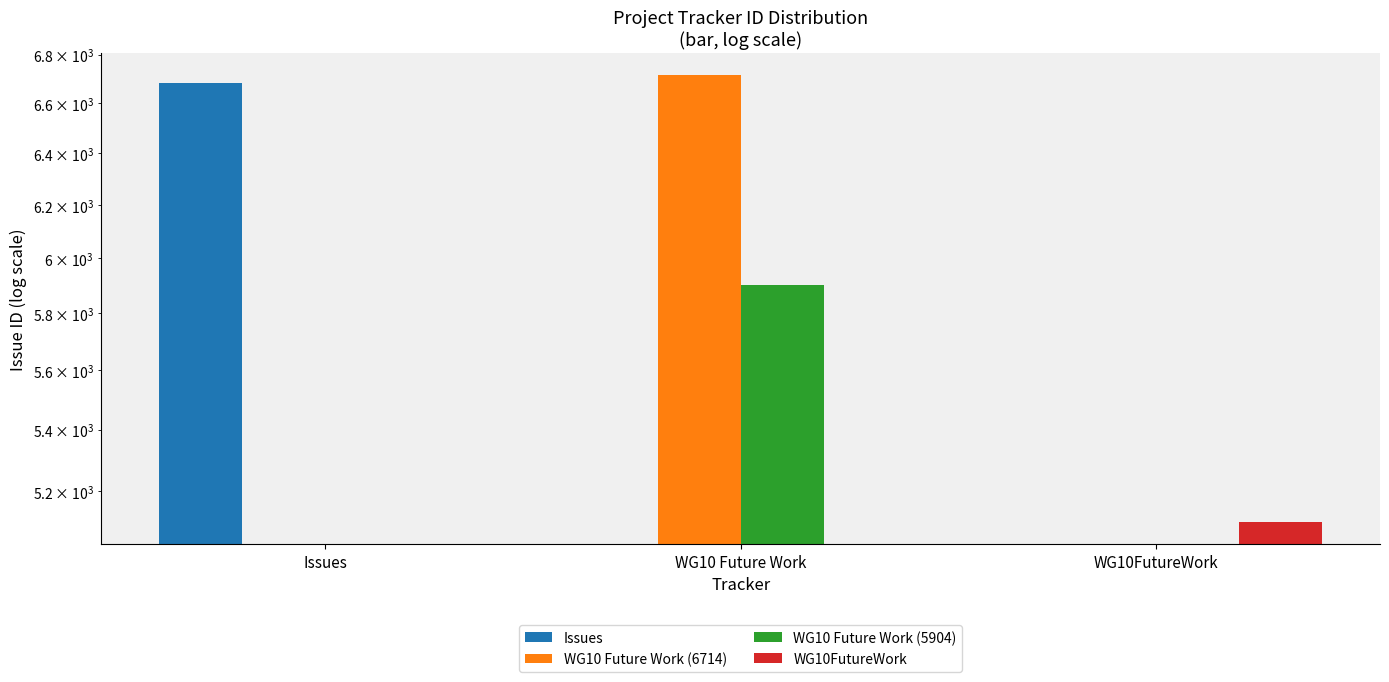

Reading left to right, extract all data points from this chart.

Issues: Issues=6685	WG10 Future Work=0	WG10FutureWork=0
WG10 Future Work (6714): Issues=0	WG10 Future Work=6714	WG10FutureWork=0
WG10 Future Work (5904): Issues=0	WG10 Future Work=5904	WG10FutureWork=0
WG10FutureWork: Issues=0	WG10 Future Work=0	WG10FutureWork=5102